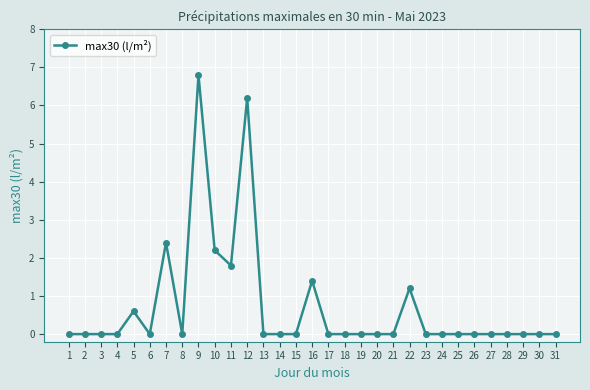

Which label corresponds to the largest value in the chart?

9